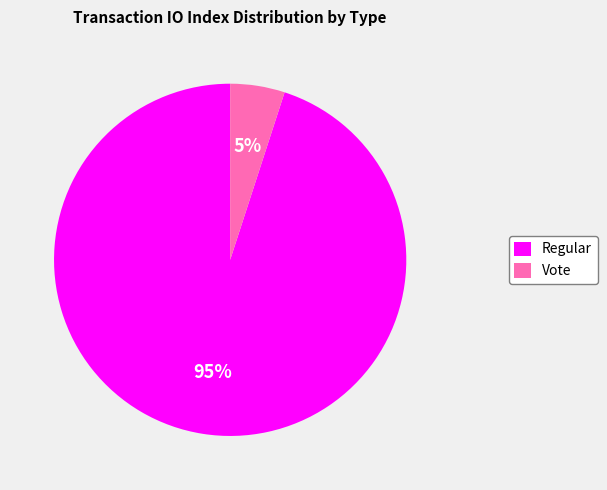

Is it true that Regular is 95% of the pie?

True